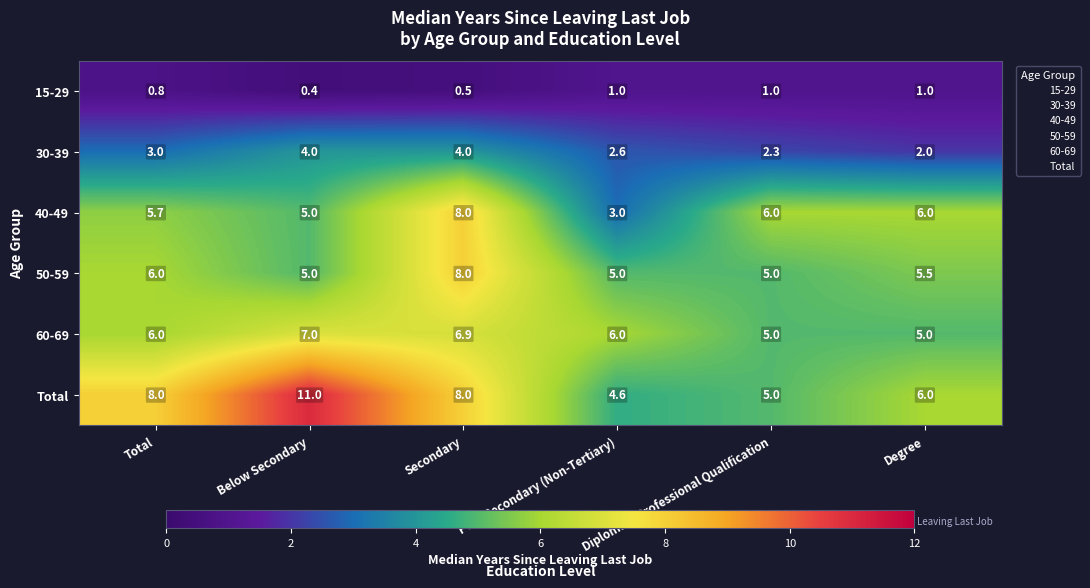

Count the number of categories in the chart.

6